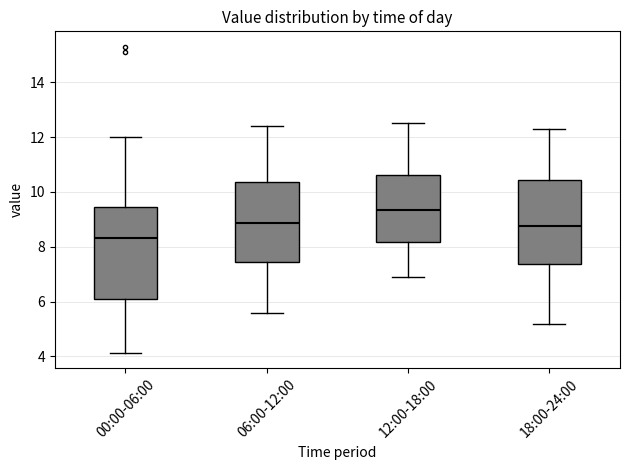

Reading left to right, read every box against the y-axis: the position of its median line, the range the box covers, and the ends of its whiskers. The values are not printed on the chart, so give them approximately, as read against the axis.

00:00-06:00: median 8.4, box 6.2 to 9.4, whiskers 4.2 to 12.0
06:00-12:00: median 8.8, box 7.4 to 10.4, whiskers 5.6 to 12.4
12:00-18:00: median 9.4, box 8.2 to 10.6, whiskers 7.0 to 12.6
18:00-24:00: median 8.8, box 7.4 to 10.4, whiskers 5.2 to 12.4